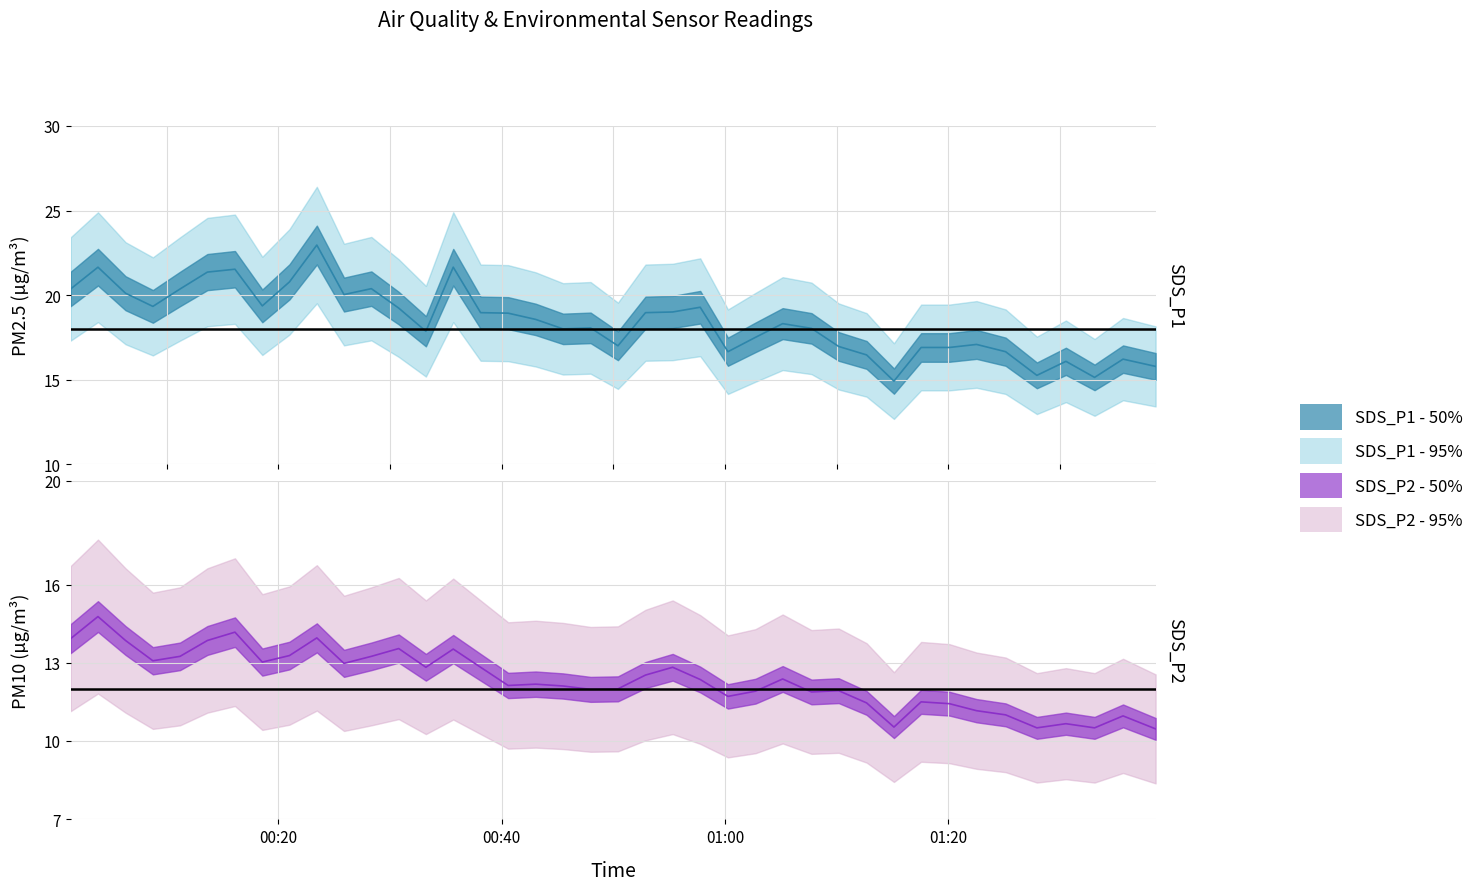

True or false: SDS_P2 and SDS_P1 intersect in this chart.

False